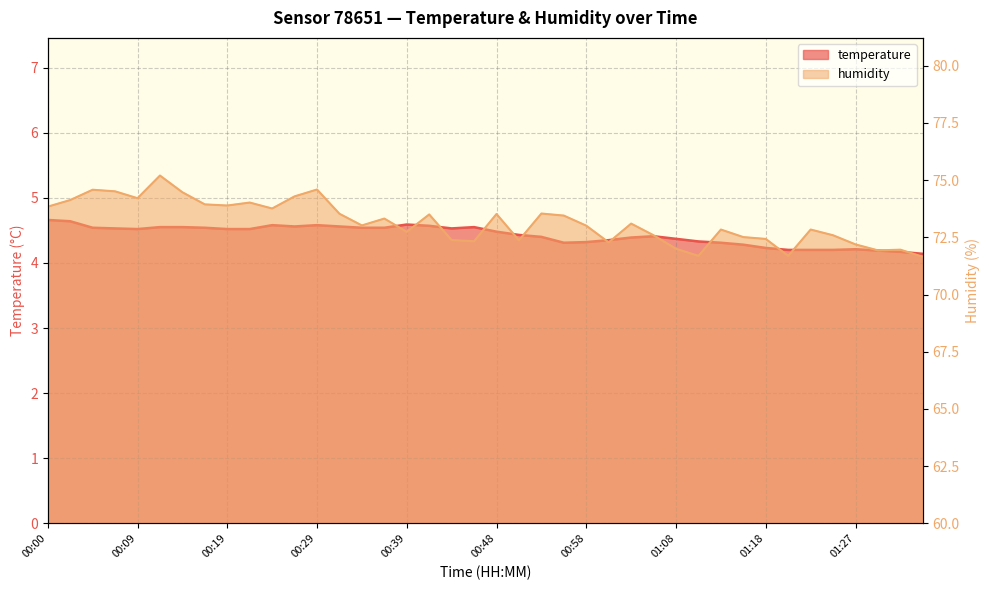

At how many categories does at least one series exceed 21?

40